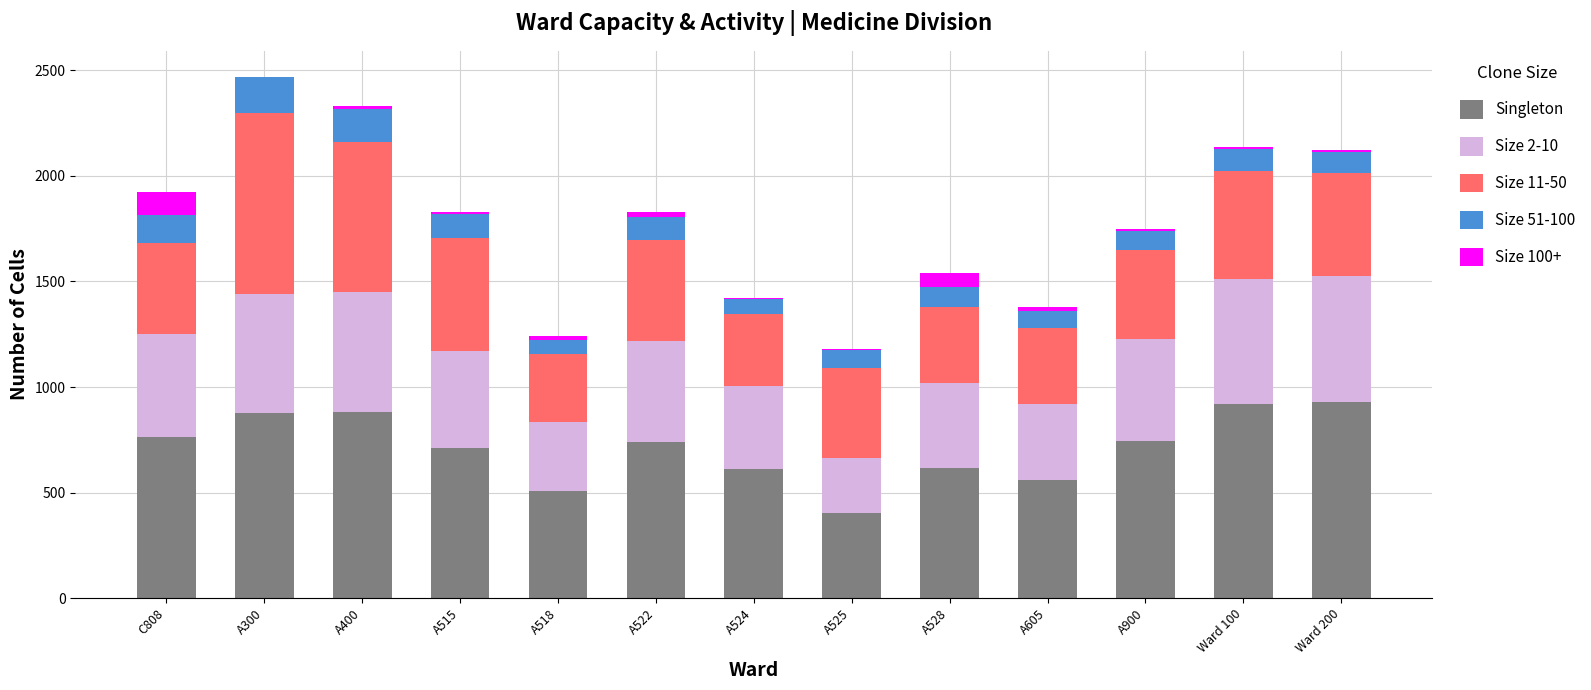

The Singleton series shows 1380.2 at Ward 100. True or false?

False